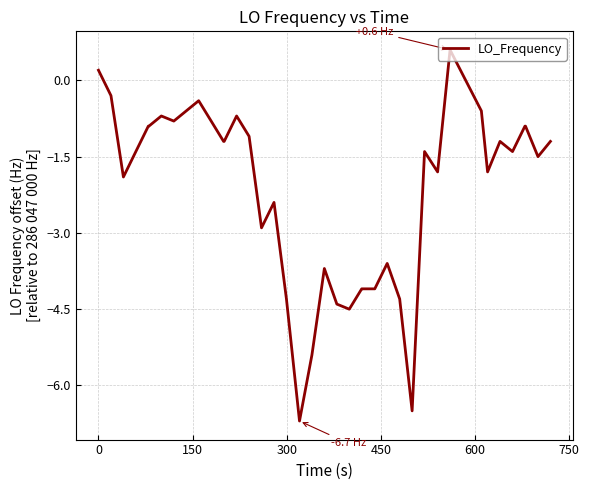

Reading left to right, transcribe all the data shown in this chart.

0.2	-0.3	-1.9	-1.4	-0.9	-0.9	-0.7	-0.8	-0.6	-0.4	-0.8	-1.2	-1.2	-0.7	-1.1	-2.9	-2.4	-4.3	-6.7	-5.4	-3.7	-4.4	-4.5	-4.1	-4.1	-4.1	-3.6	-4.3	-6.5	-1.4	-1.8	0.6	-0.6	-1.8	-1.2	-1.4	-0.9	-0.9	-1.5	-1.2